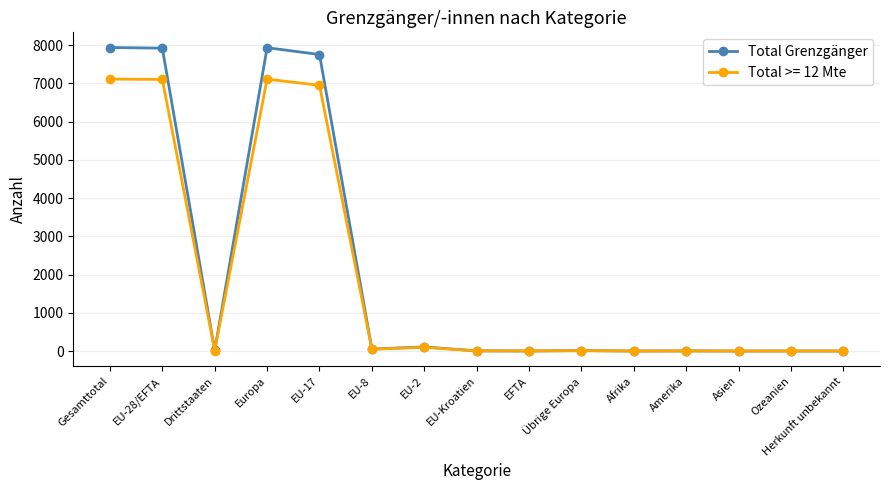

True or false: Total >= 12 Mte has more than 1 points higher than both neighbors.

True